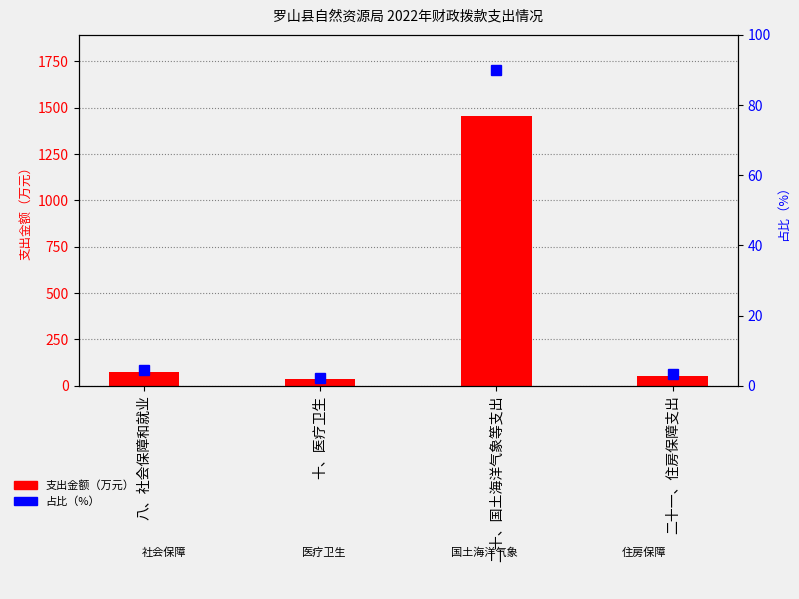

What is the highest value of the 占比（%） series?

89.9